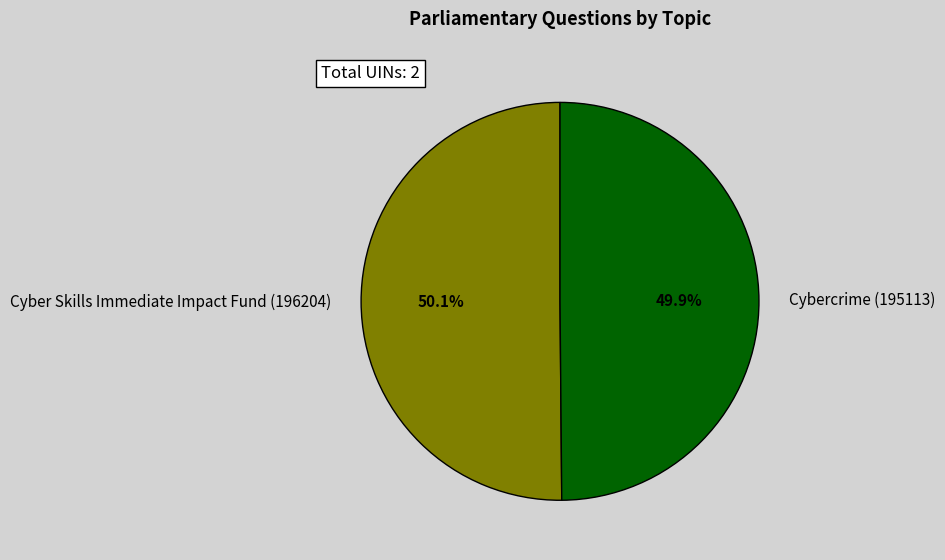

The Cyber Skills Immediate Impact Fund (196204) slice represents 50% of the pie. True or false?

True